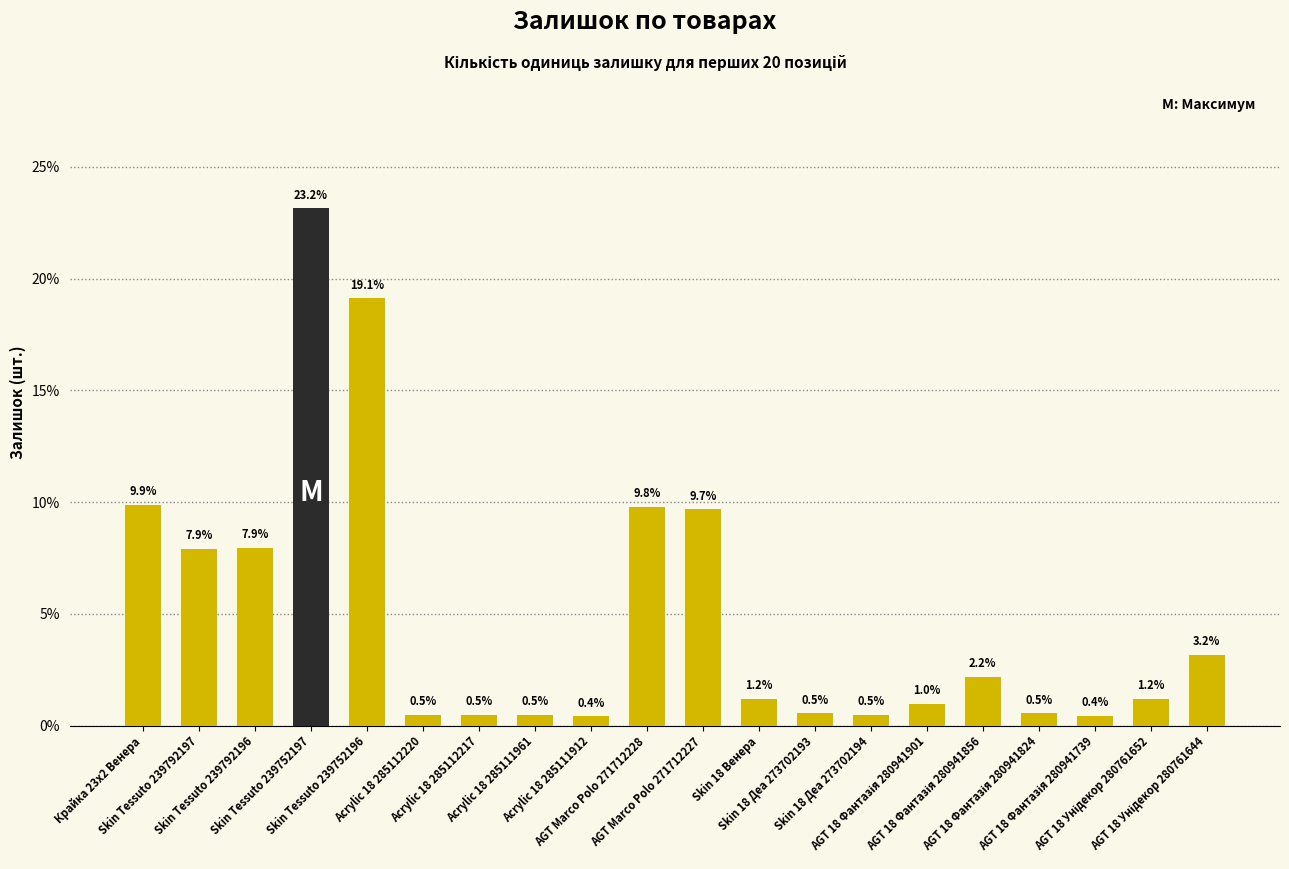

Is it true that the value at Skin 18 Венера is 1.2?

True